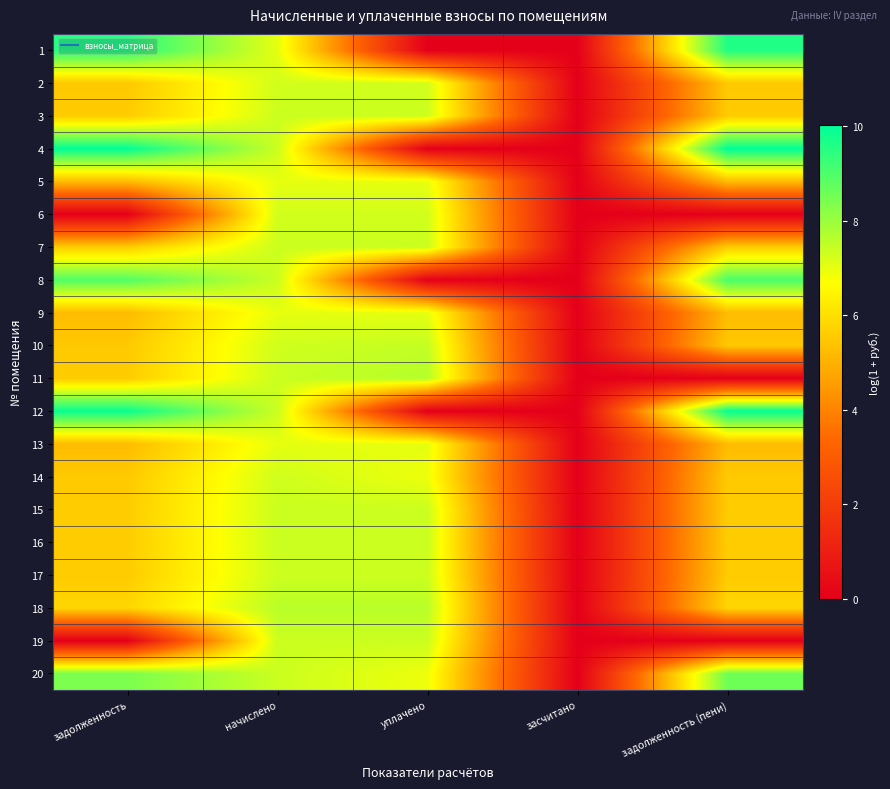

What is the maximum value shown in the chart?

10.0